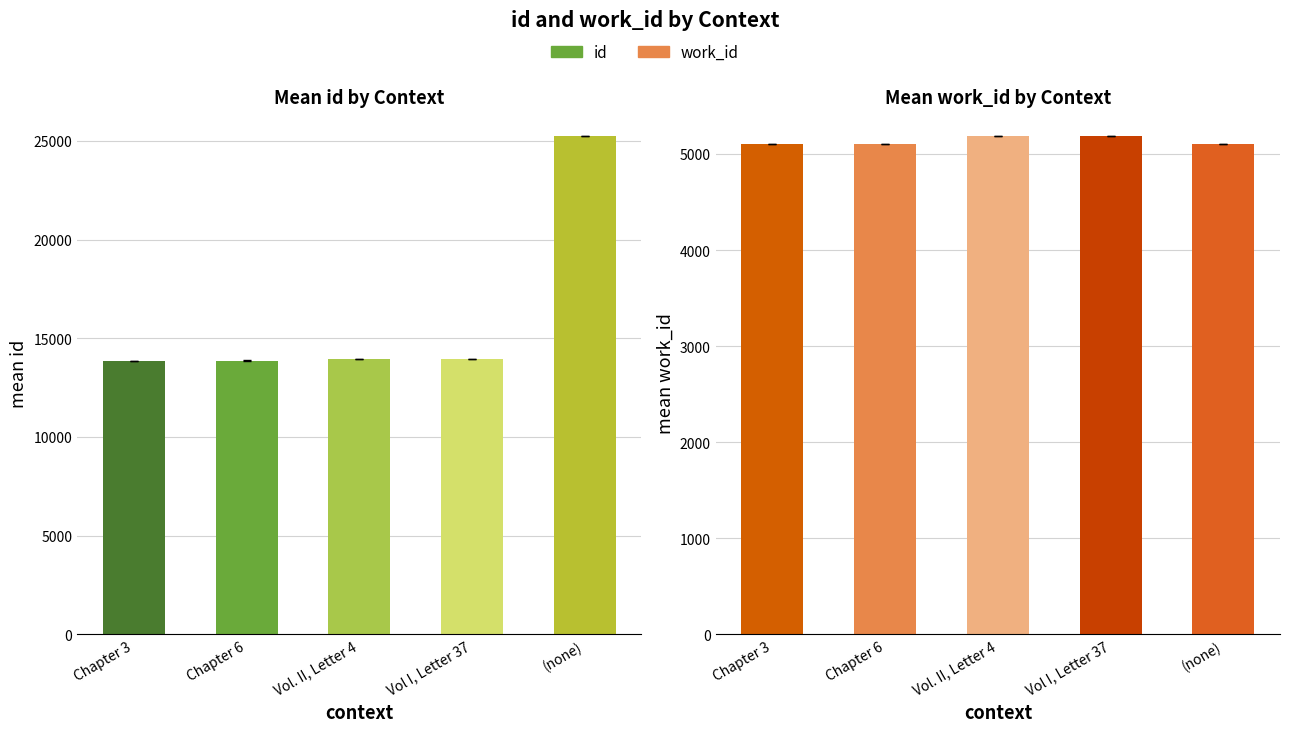

True or false: work_id has a value of 8671.3 at (none).

False